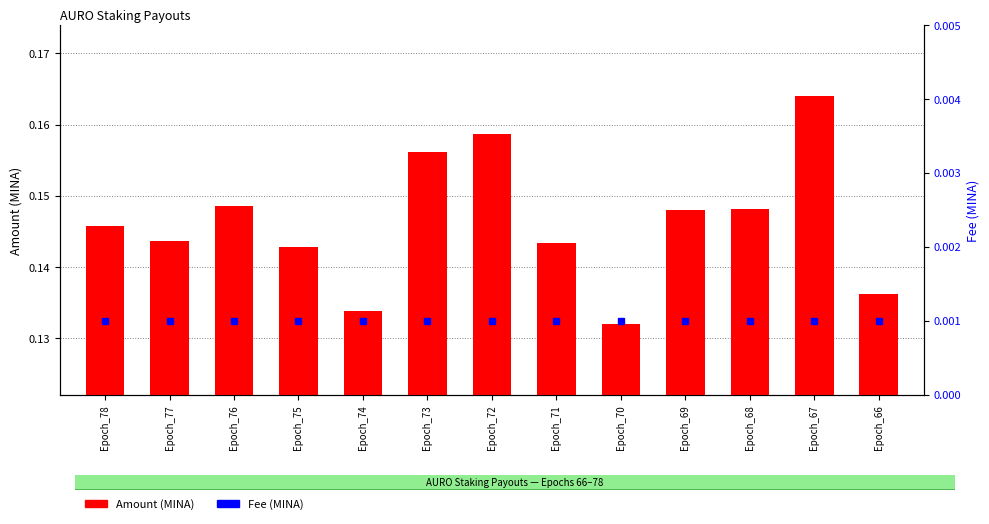

Reading right to left, transcribe all the data shown in this chart.

Amount (MINA): Epoch_66=0.1	Epoch_67=0.2	Epoch_68=0.1	Epoch_69=0.1	Epoch_70=0.1	Epoch_71=0.1	Epoch_72=0.2	Epoch_73=0.2	Epoch_74=0.1	Epoch_75=0.1	Epoch_76=0.1	Epoch_77=0.1	Epoch_78=0.1
Fee (MINA): Epoch_66=0.0	Epoch_67=0.0	Epoch_68=0.0	Epoch_69=0.0	Epoch_70=0.0	Epoch_71=0.0	Epoch_72=0.0	Epoch_73=0.0	Epoch_74=0.0	Epoch_75=0.0	Epoch_76=0.0	Epoch_77=0.0	Epoch_78=0.0